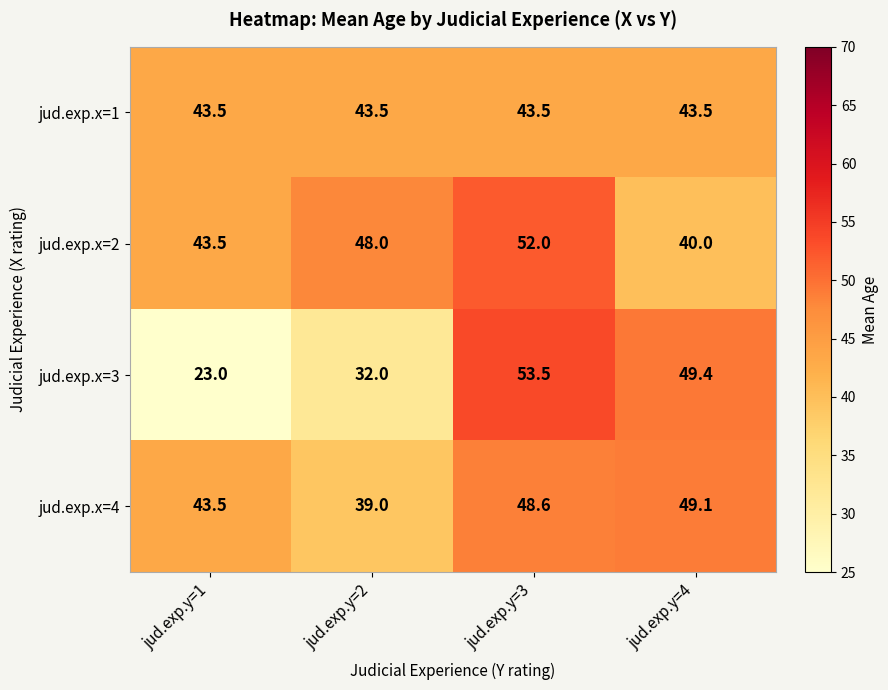

What is the difference between the second highest and second lowest values in the jud.exp.x=2 series?

4.5